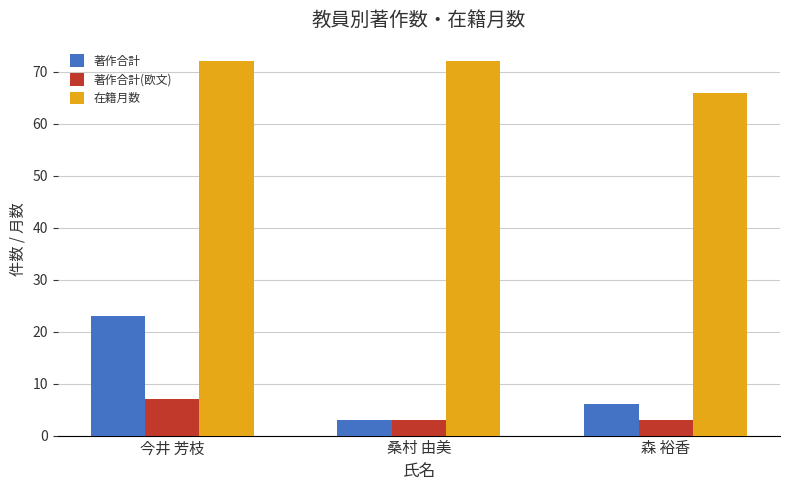

Between 今井 芳枝 and 桑村 由美, which series saw the biggest shift?

著作合計